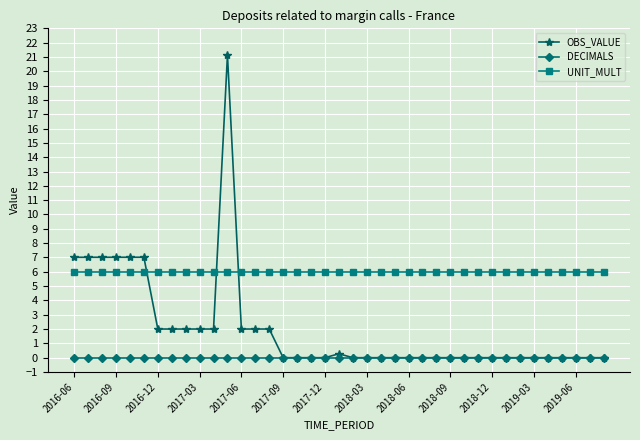

Which series has the largest total across all categories?

UNIT_MULT